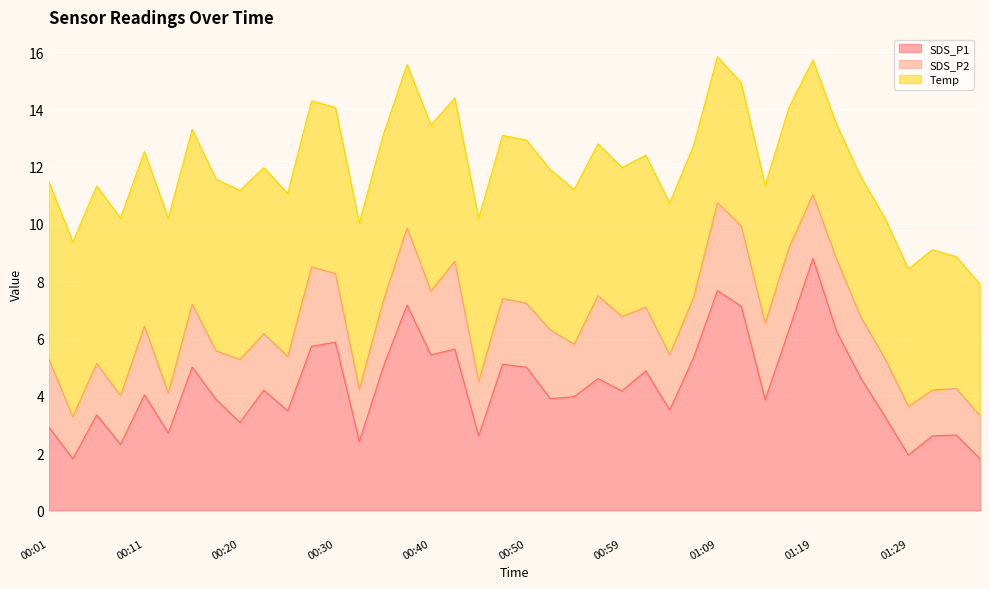

The SDS_P1 series shows 5.8 at 01:14. True or false?

False